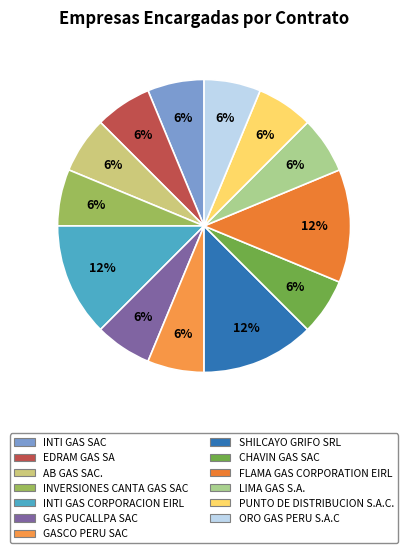

Is CHAVIN GAS SAC the majority of the pie?

No